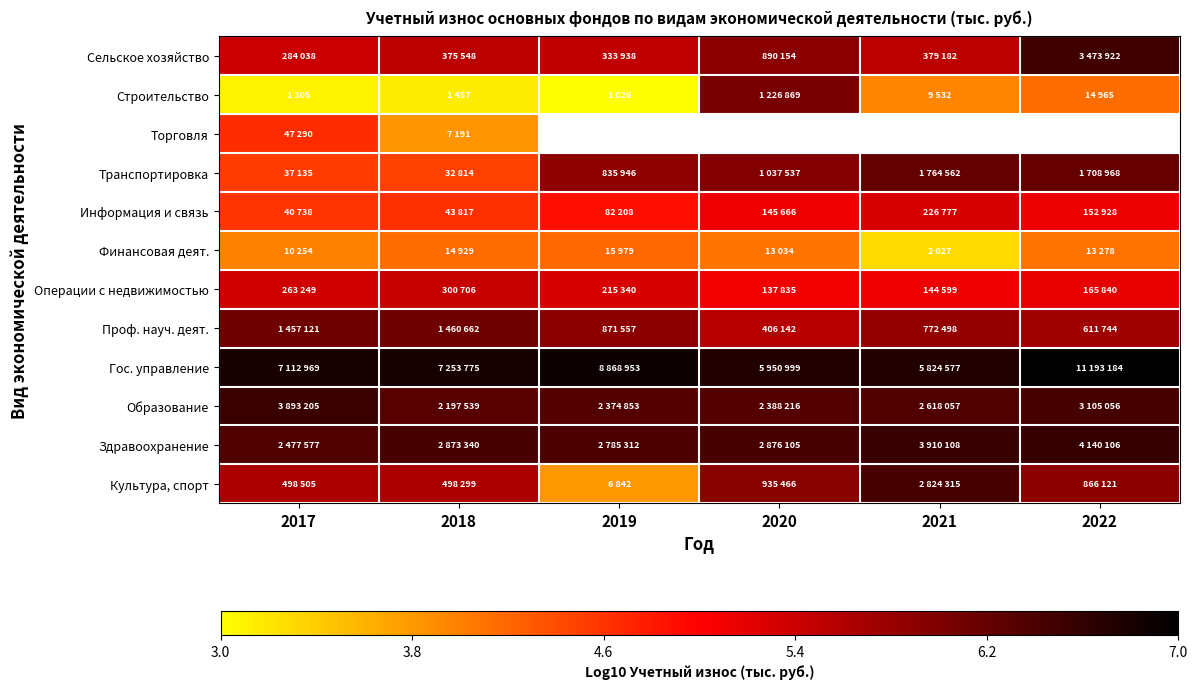

Which series changed the most between 2019 and 2020?

Строительство